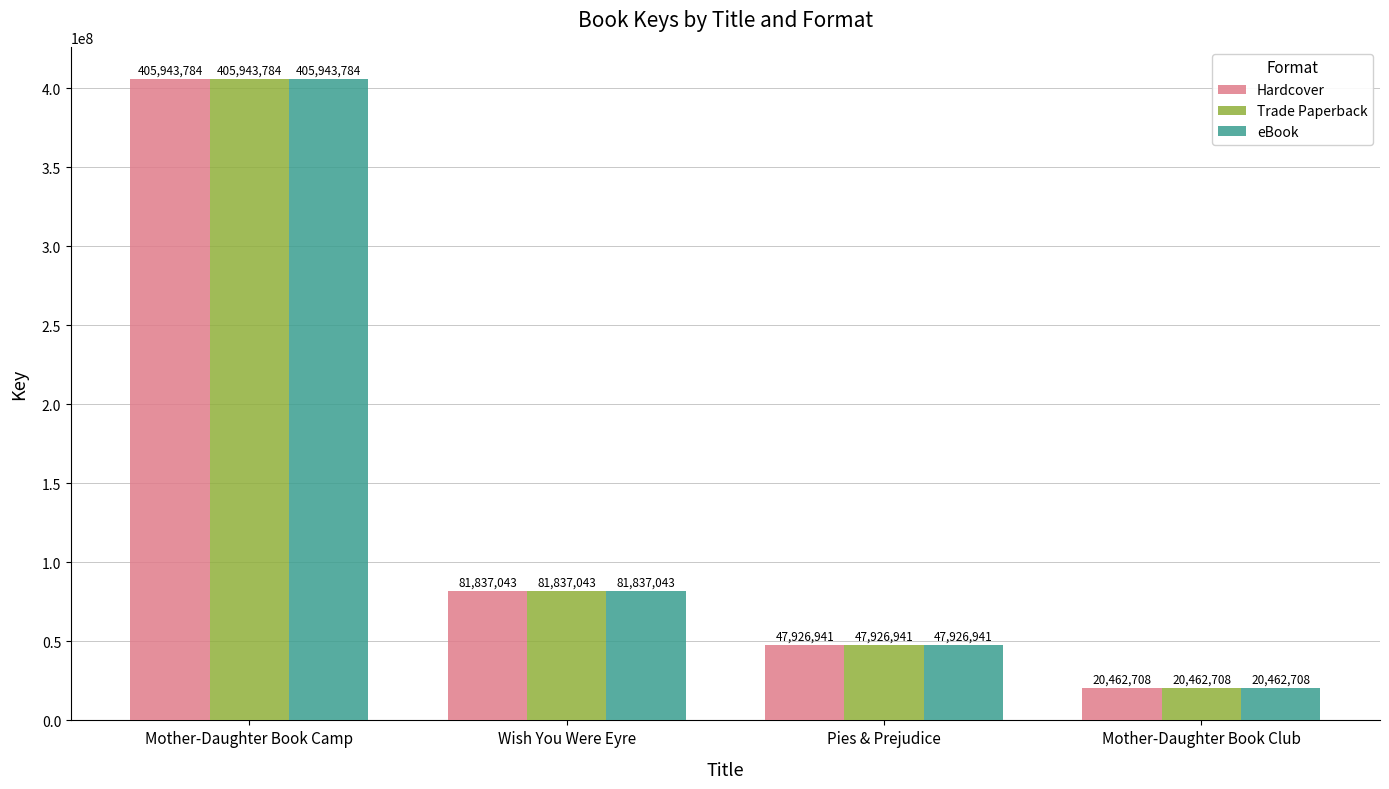

What is the sum of the Hardcover values at Mother-Daughter Book Camp and Pies & Prejudice?

453870725